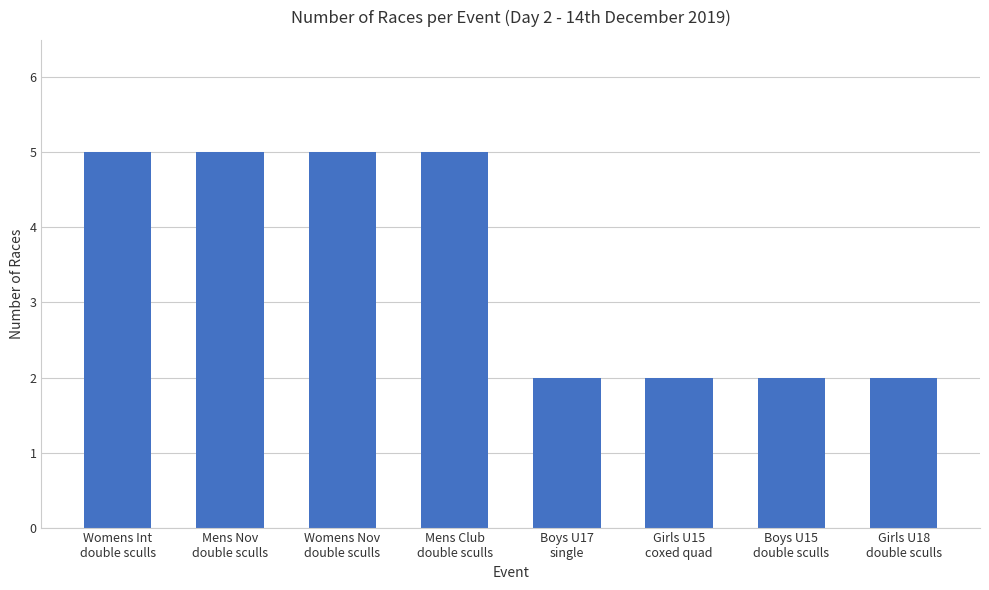

What is the sum of all values?

28